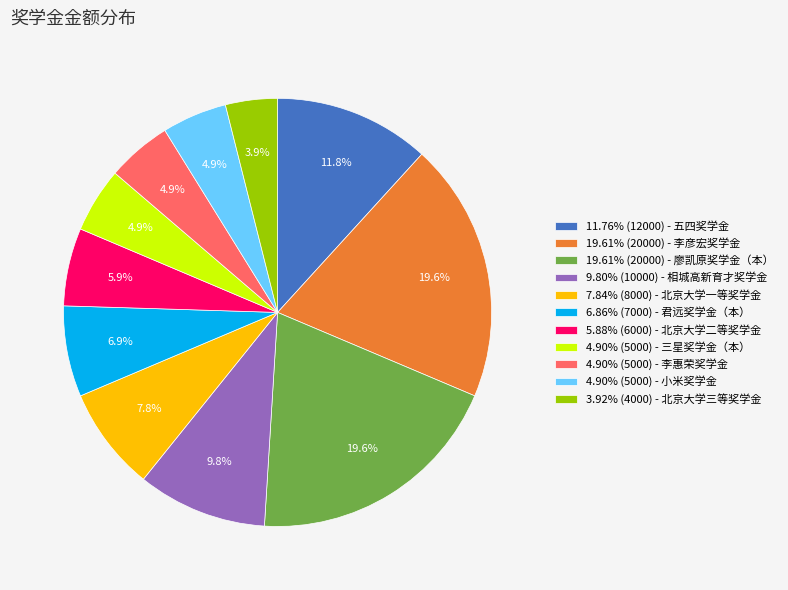

What percentage do 4.90% (5000) - 三星奖学金（本） and 4.90% (5000) - 李惠荣奖学金 together represent?

9.8%